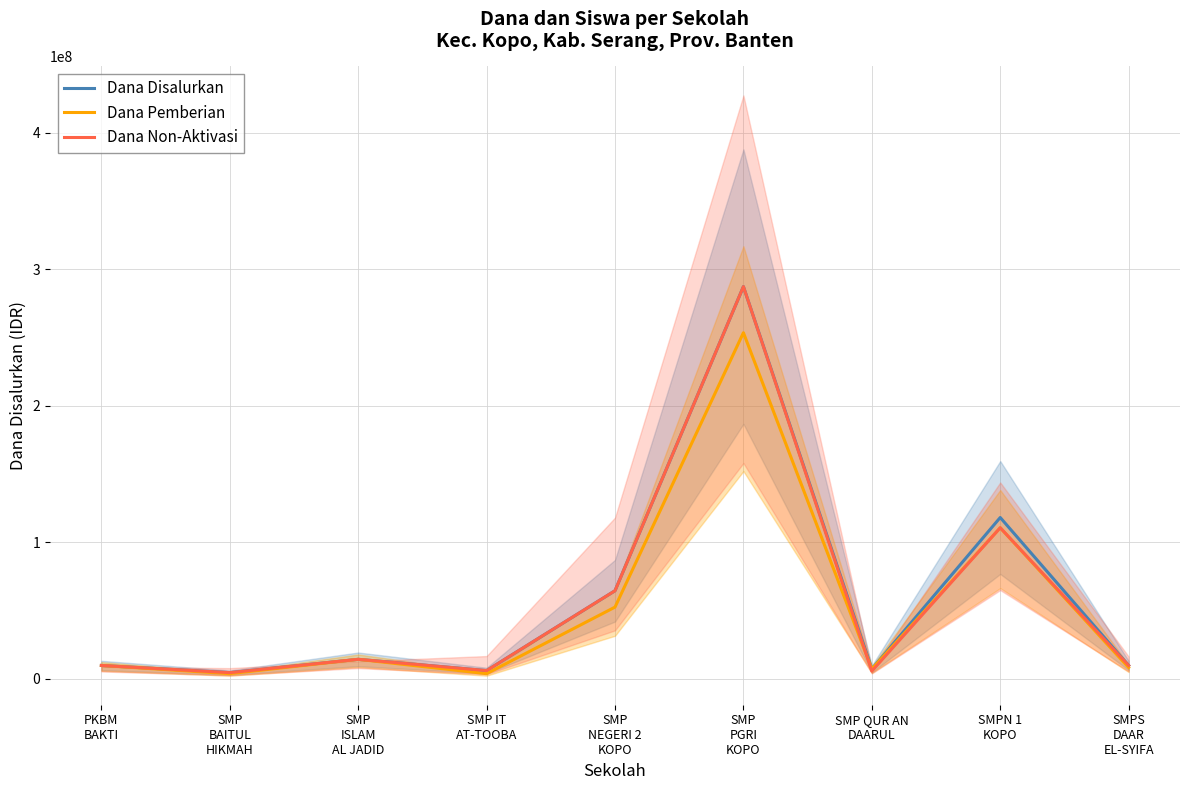

Which category has the lowest value in the Dana Non-Aktivasi series?

SMP
BAITUL
HIKMAH